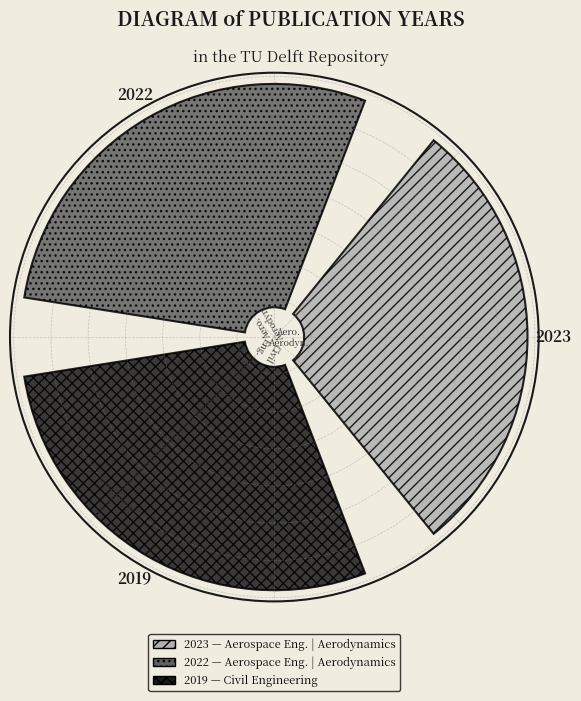

How many segments does this pie chart have?

3